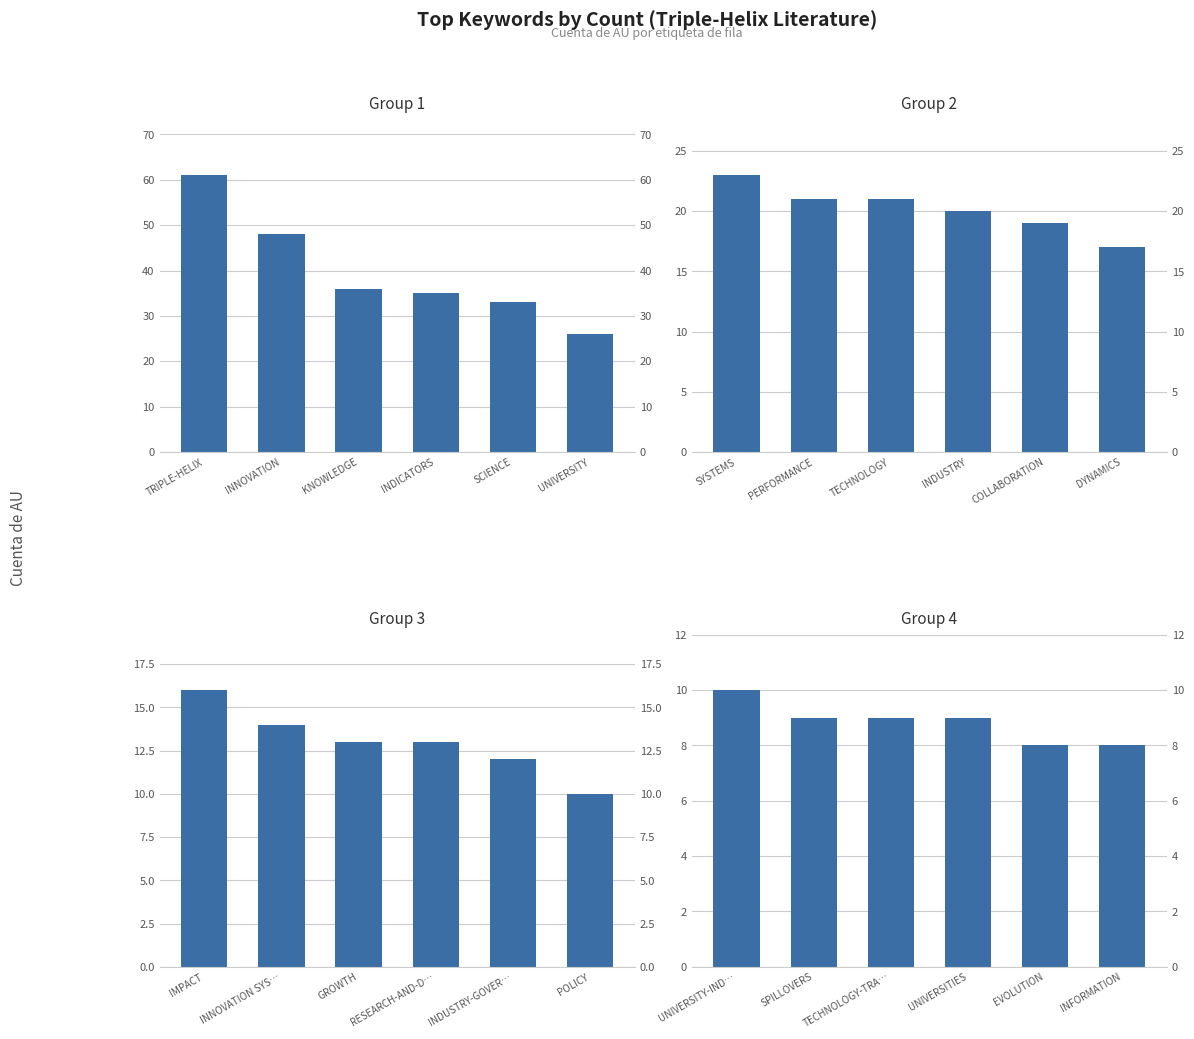

Reading right to left, extract all data points from this chart.

Group 1: 26	33	35	36	48	61
Group 2: 17	19	20	21	21	23
Group 3: 10	12	13	13	14	16
Group 4: 8	8	9	9	9	10